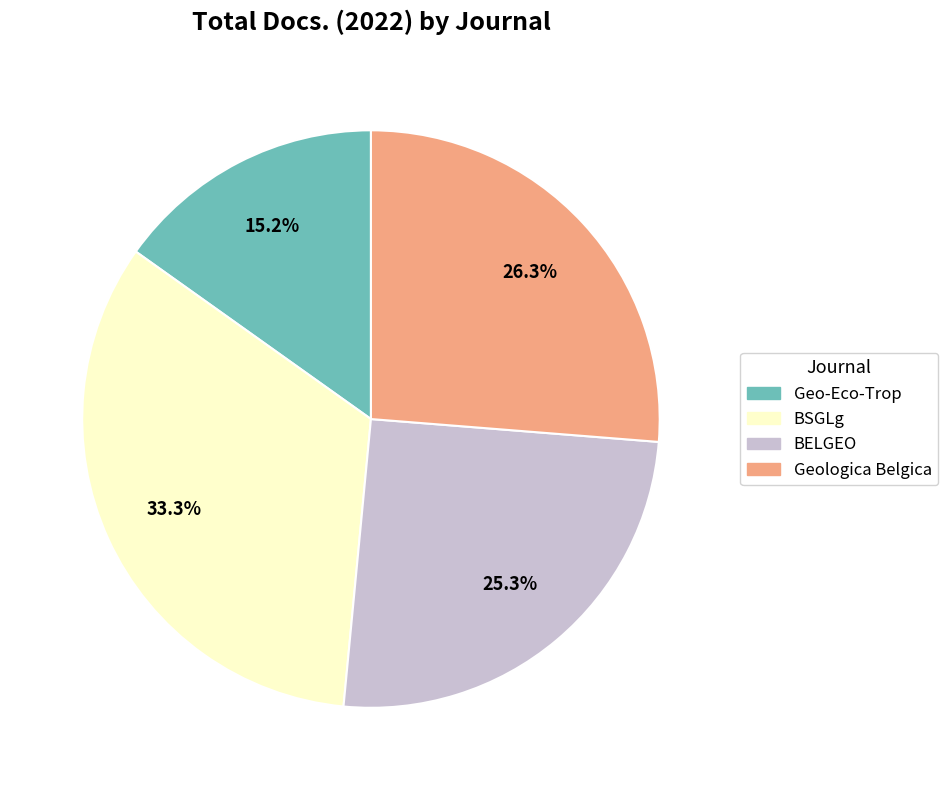

Between BSGLg and Geologica Belgica, which is larger?

BSGLg